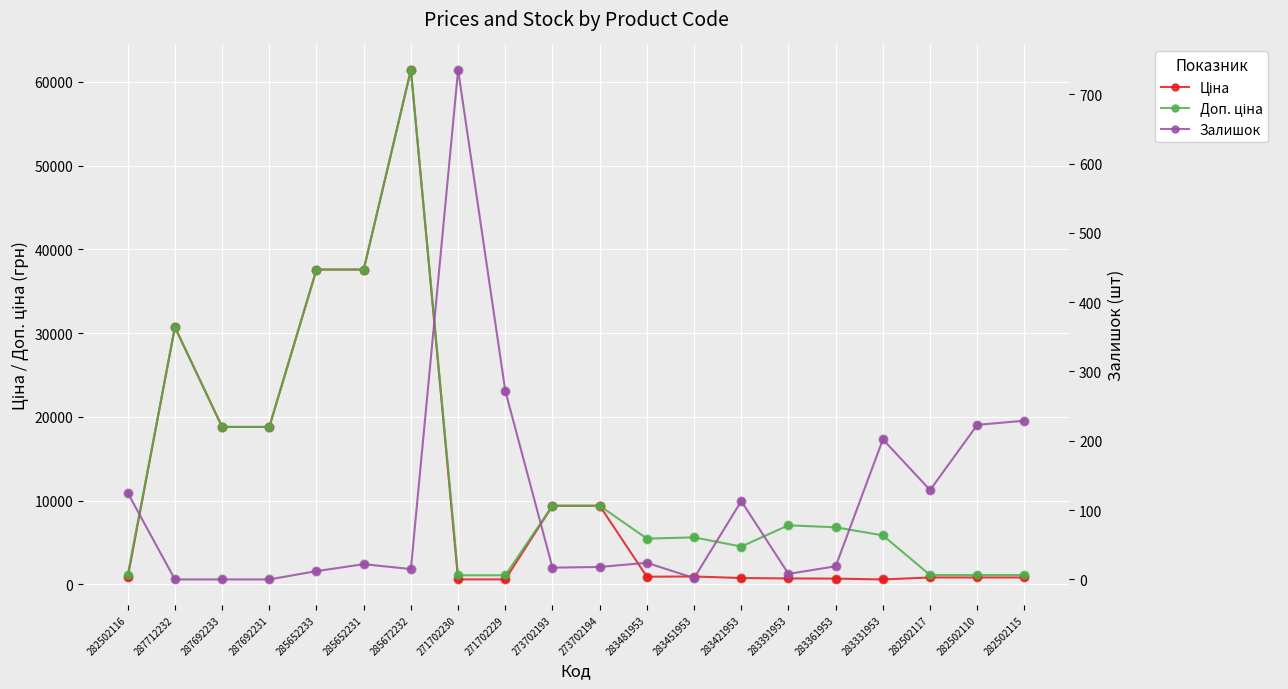

Is the value of Ціна at 285672232 greater than the value of Доп. ціна at 282502110?

Yes